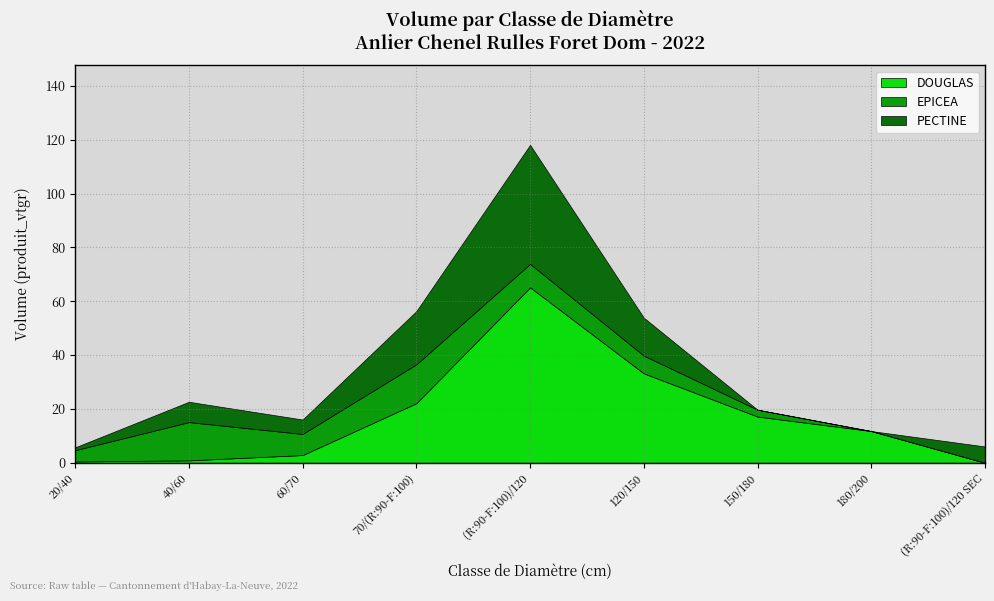

Which series has the widest spread of values?

DOUGLAS